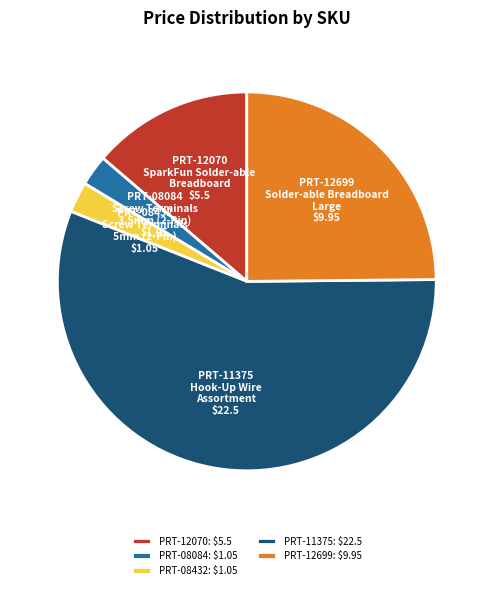

Which category has the biggest portion of the pie?

PRT-11375: $22.5